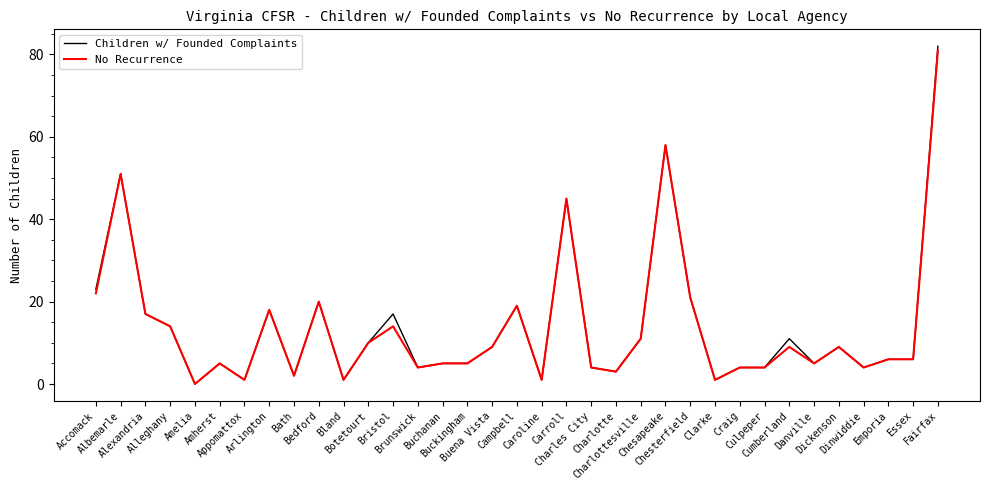

Which series has the largest range (max minus min)?

Children w/ Founded Complaints